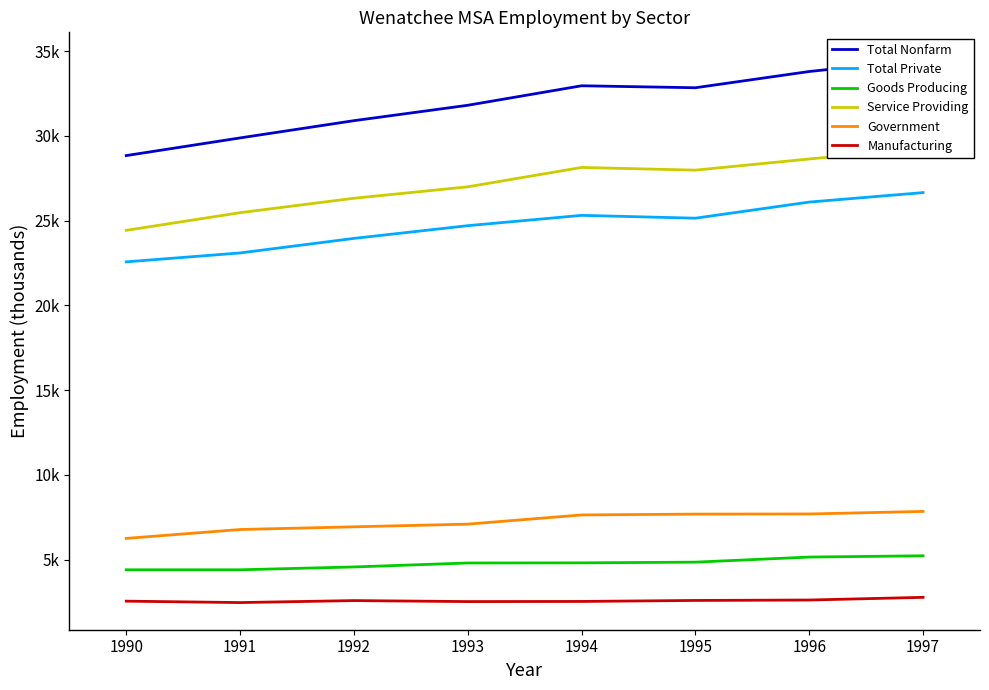

What is the maximum value shown in the chart?

34500.0